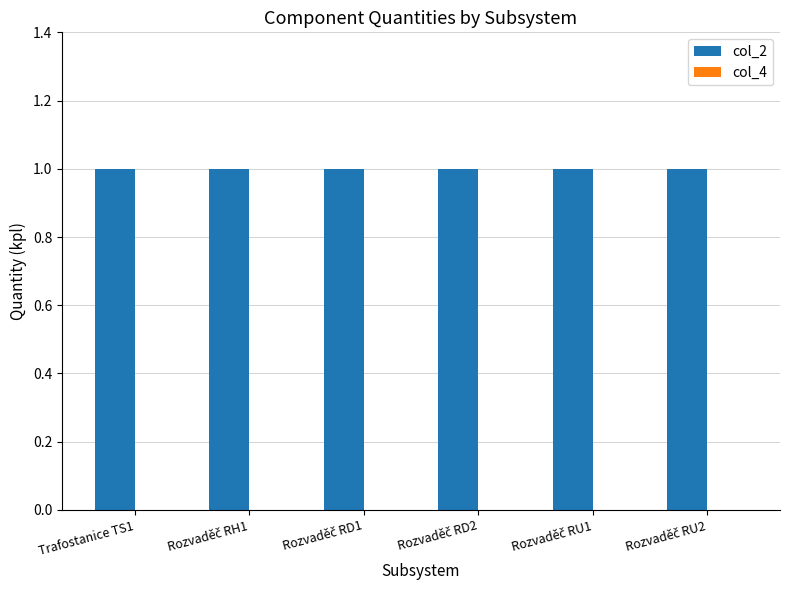

The col_2 series shows 1 at Trafostanice TS1. True or false?

True